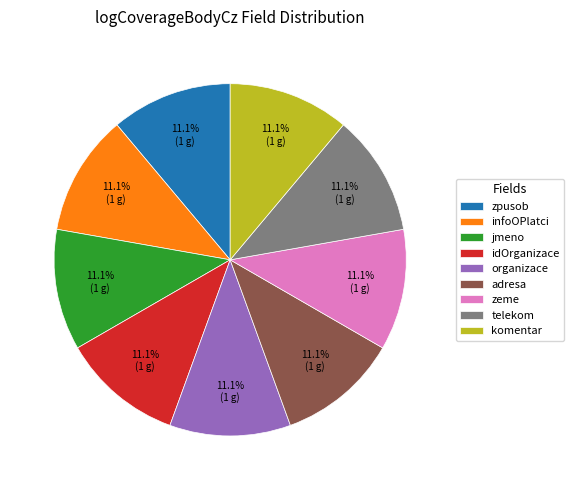

How many segments does this pie chart have?

9